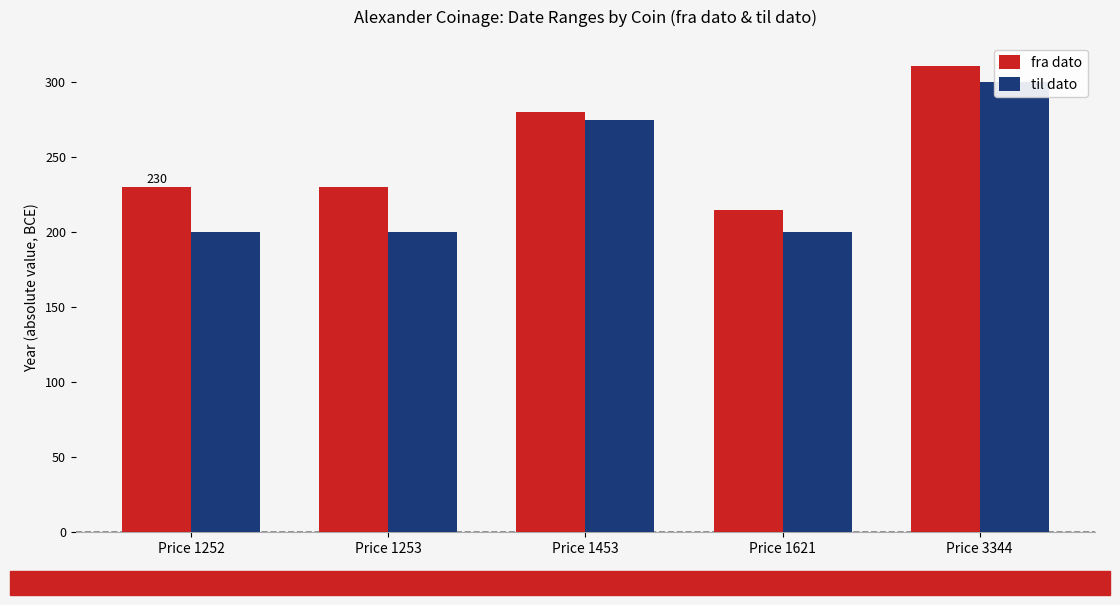

What is the difference between the til dato values at Price 1621 and Price 3344?

100